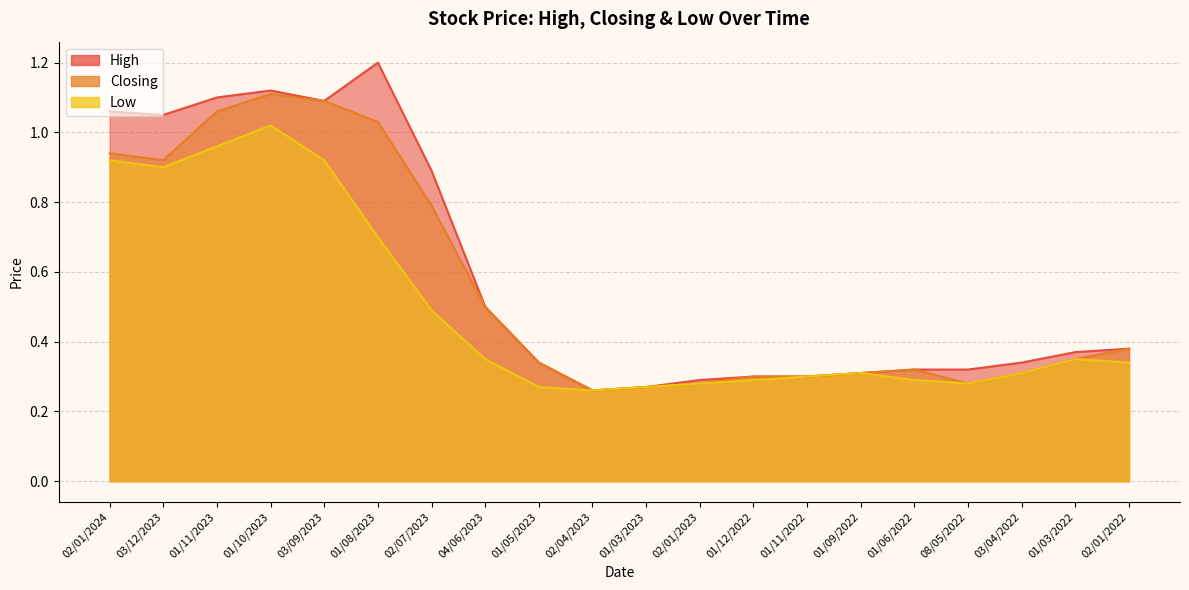

What position from the right is 02/04/2023?

11